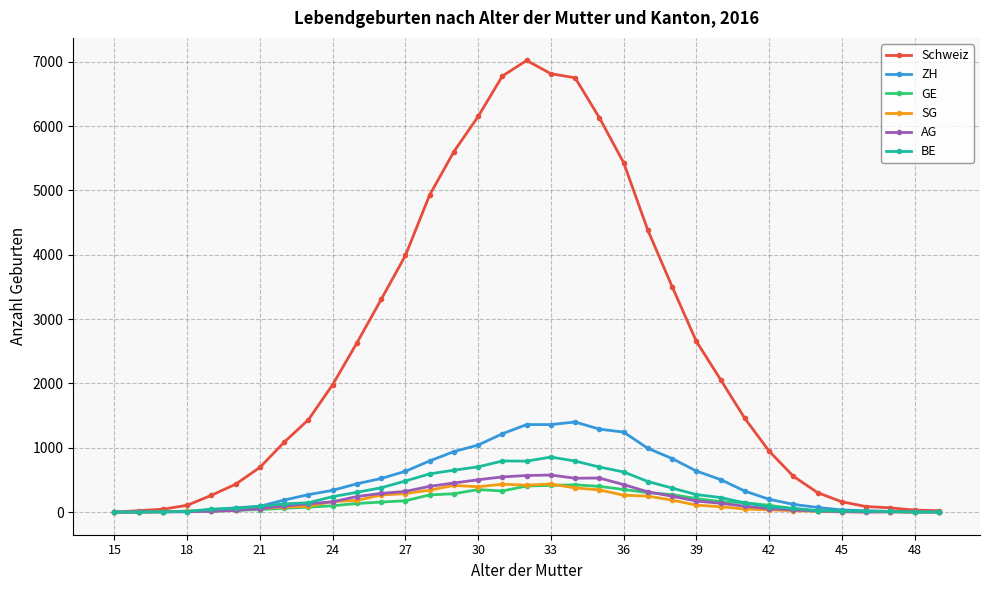

At how many categories does at least one series exceed 3178?

13